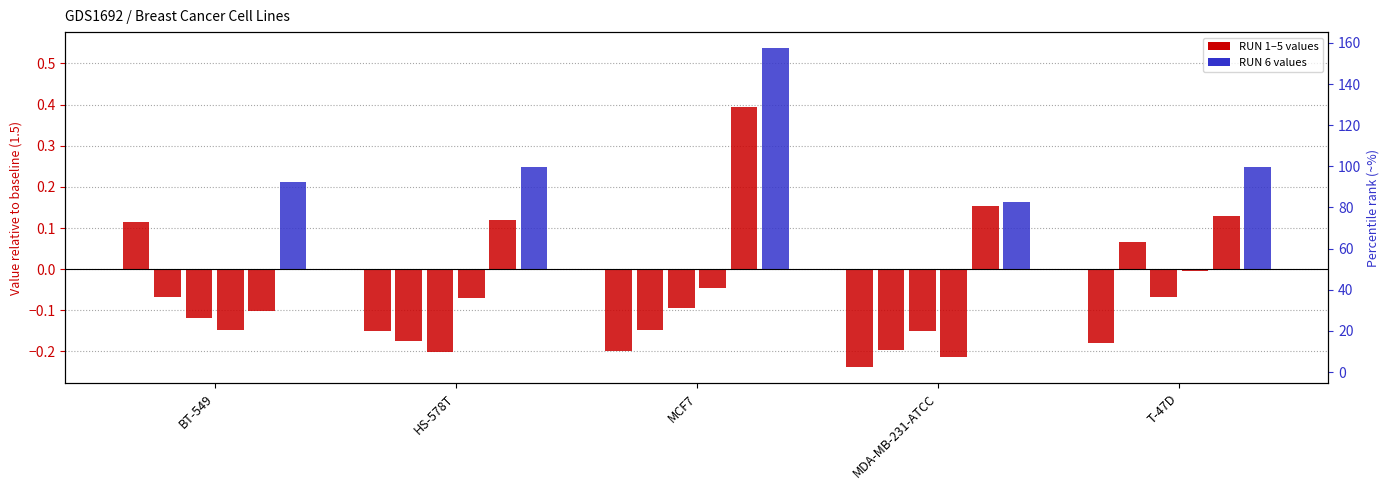

At how many categories does at least one series exceed 0?

5